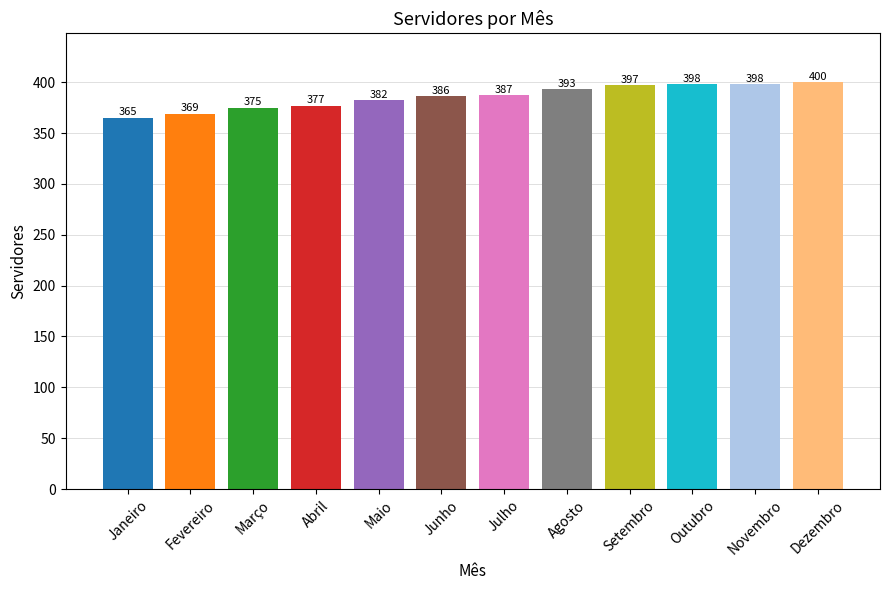

What is the label of the 3rd bar from the left?

Março